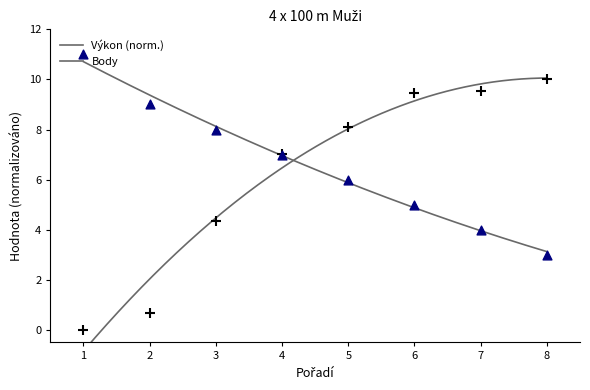

Which series reaches the maximum Y coordinate?

Body